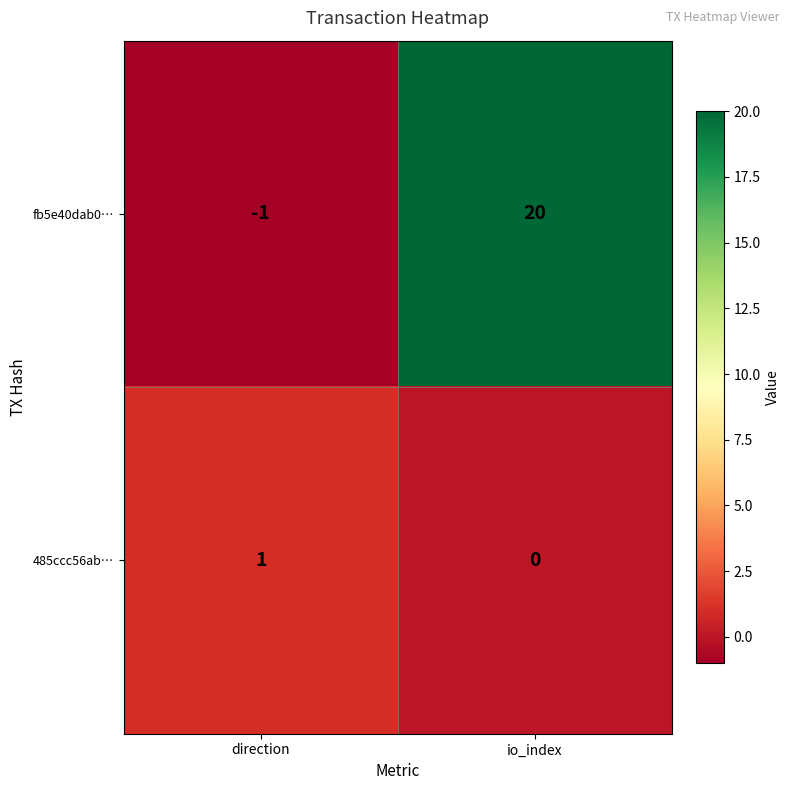

At which label is fb5e40dab0… closest to 9?

direction